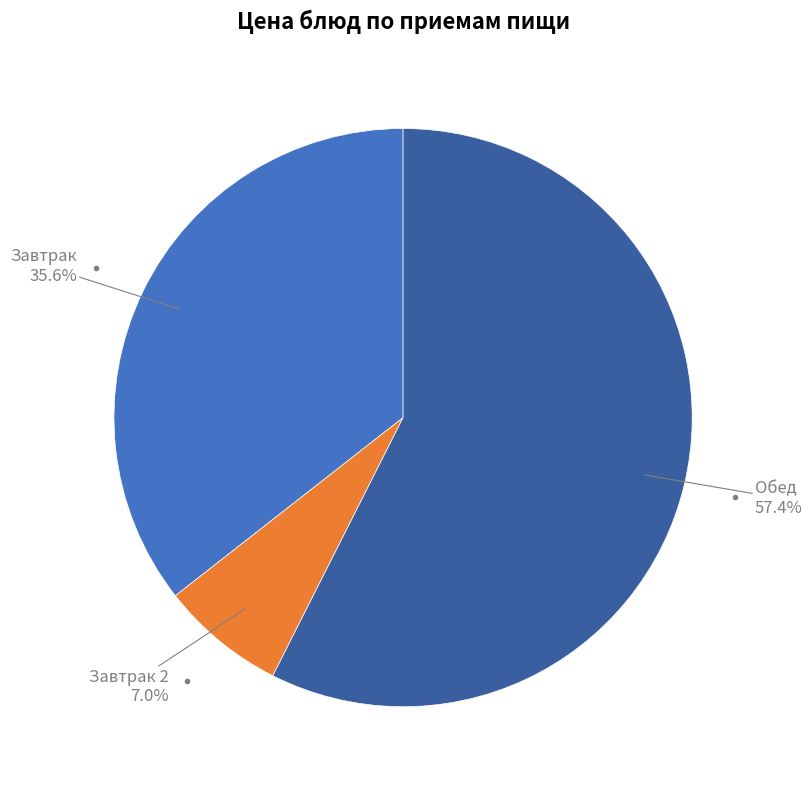

Is there any slice that represents more than half of the pie?

Yes